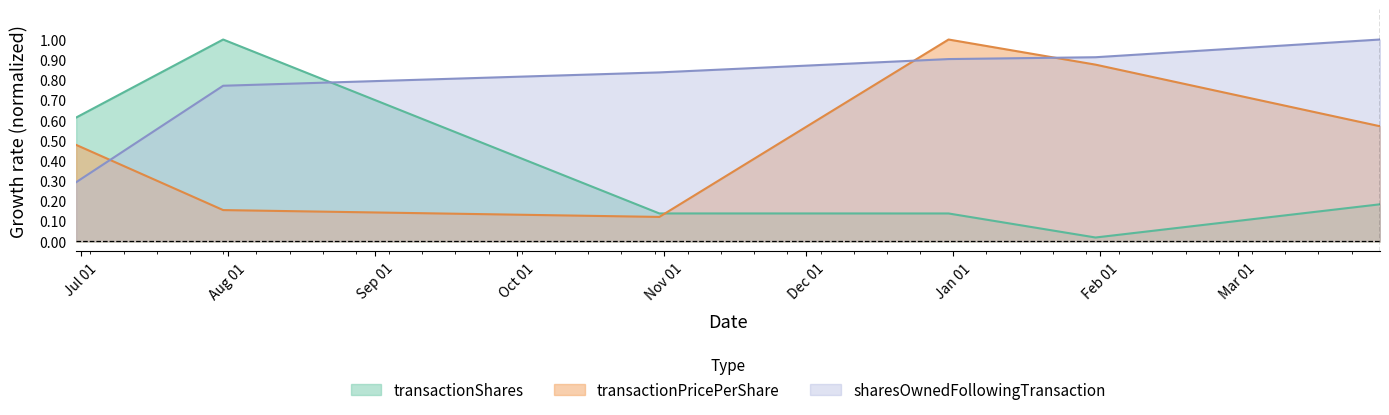

What is the minimum value for sharesOwnedFollowingTransaction?

0.3